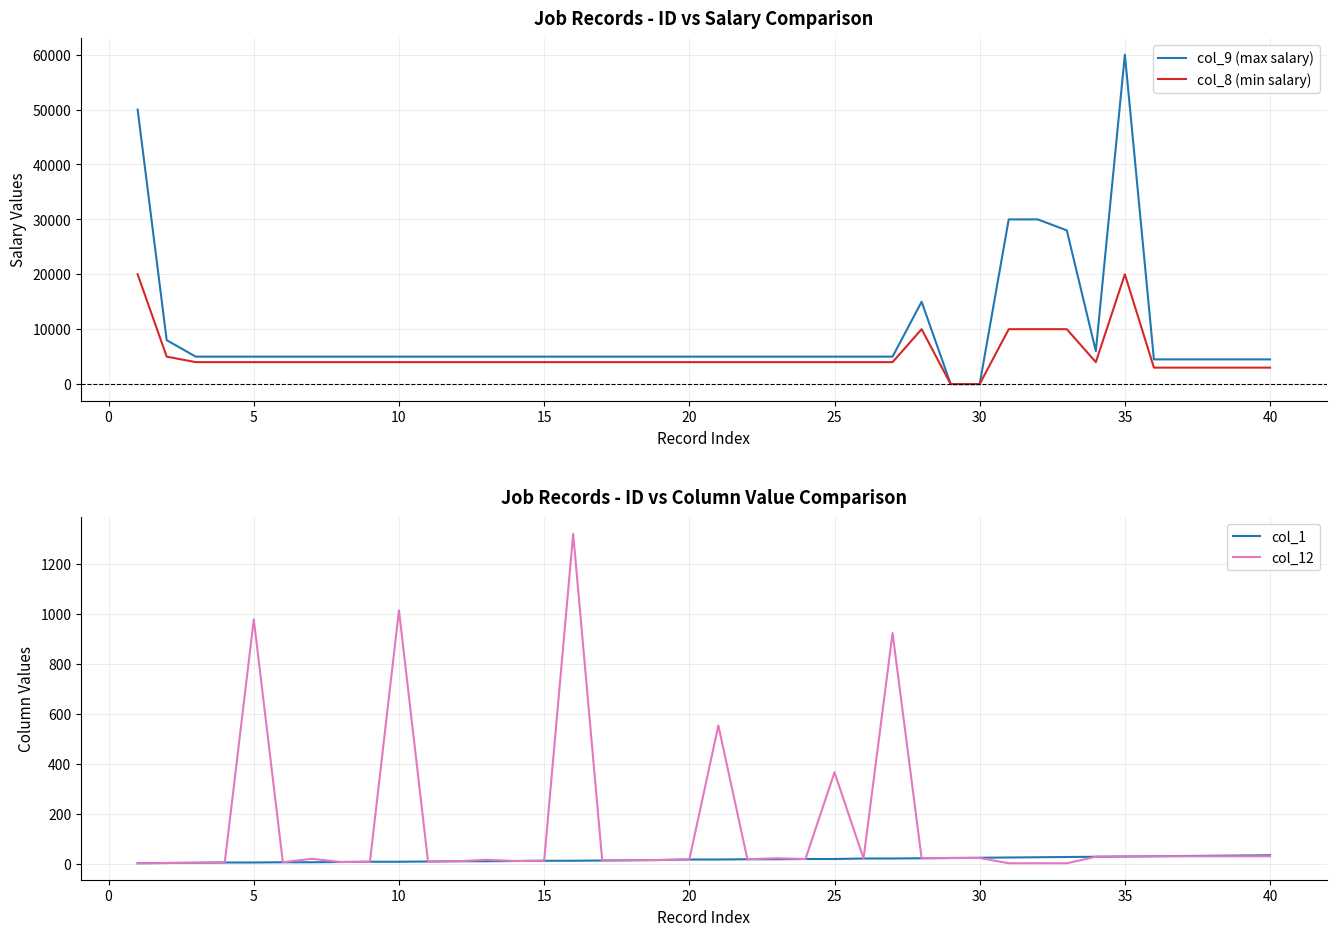

Is it true that col_9 (max salary) equals 7089 at 13?

False